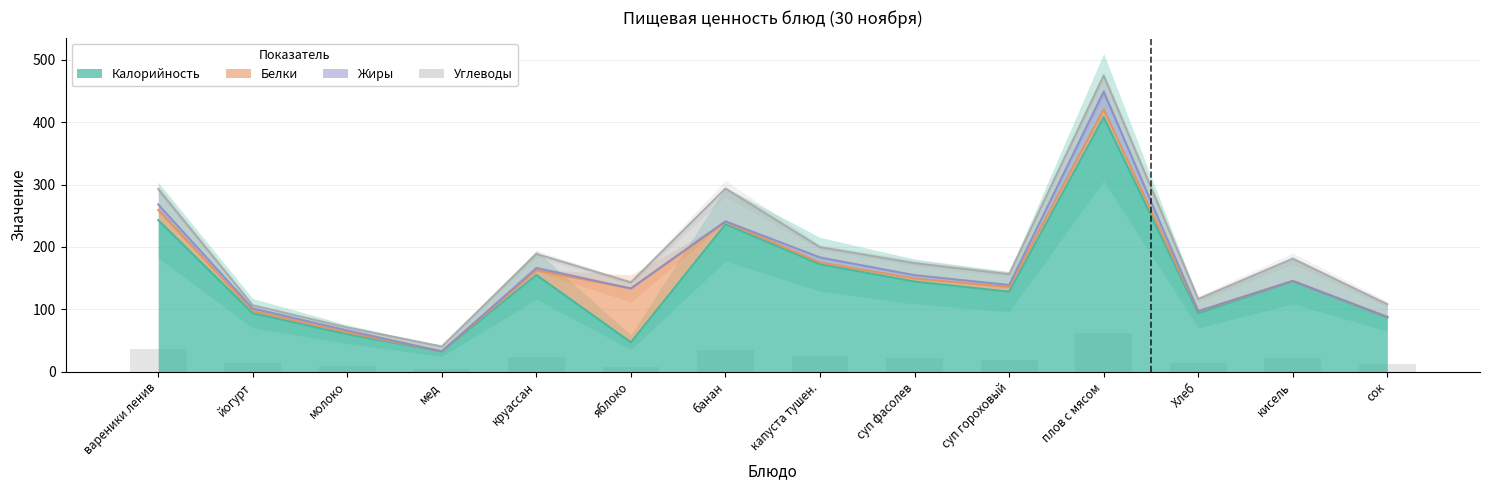

Where does the Жиры series first go above 3?

вареники ленив